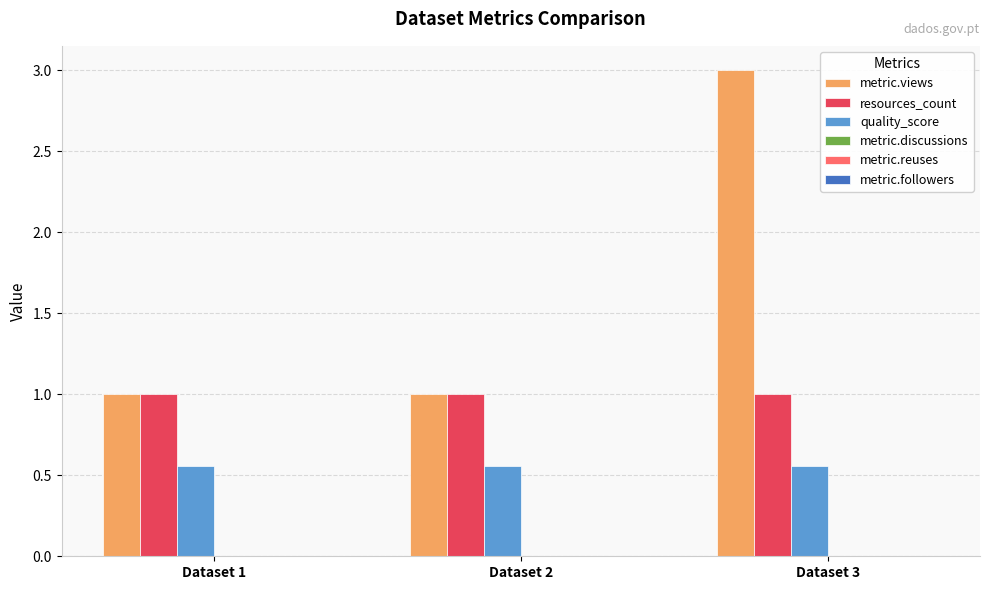

Between Dataset 2 and Dataset 3, which series saw the biggest shift?

metric.views